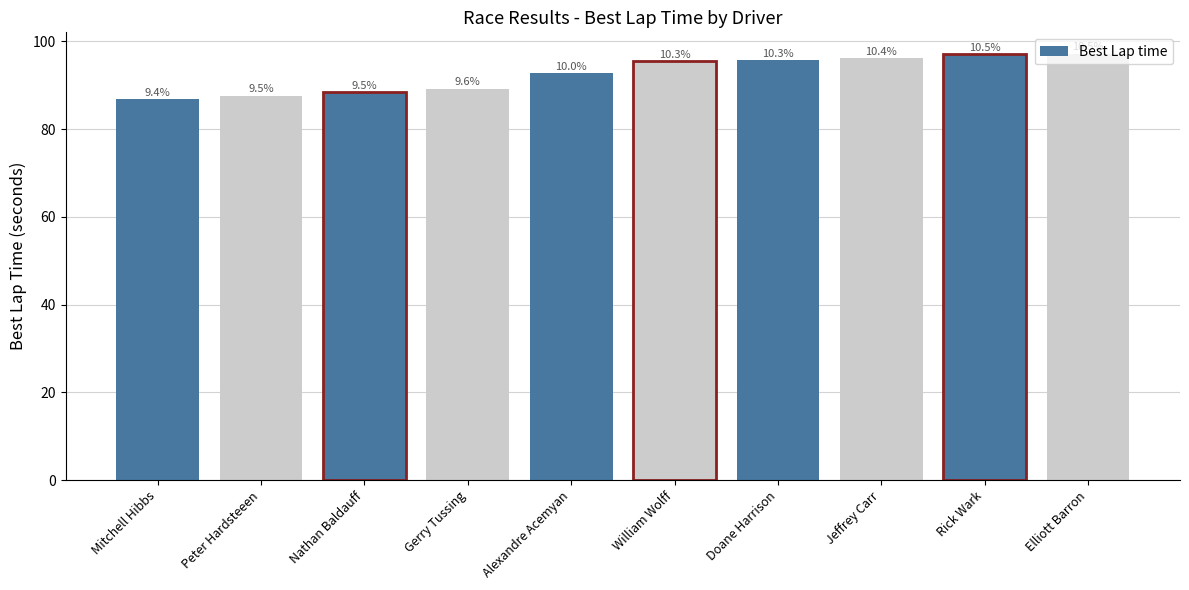

What is the ratio of the value at Jeffrey Carr to the value at Elliott Barron?

1.0